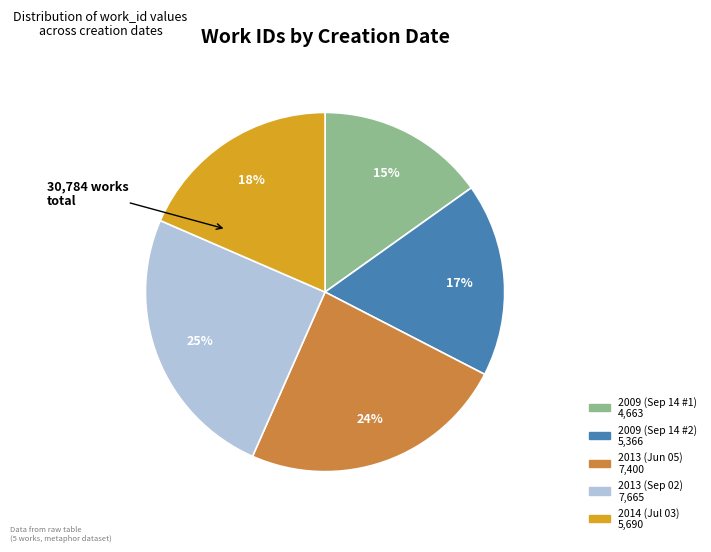

Does any single category account for the majority?

No